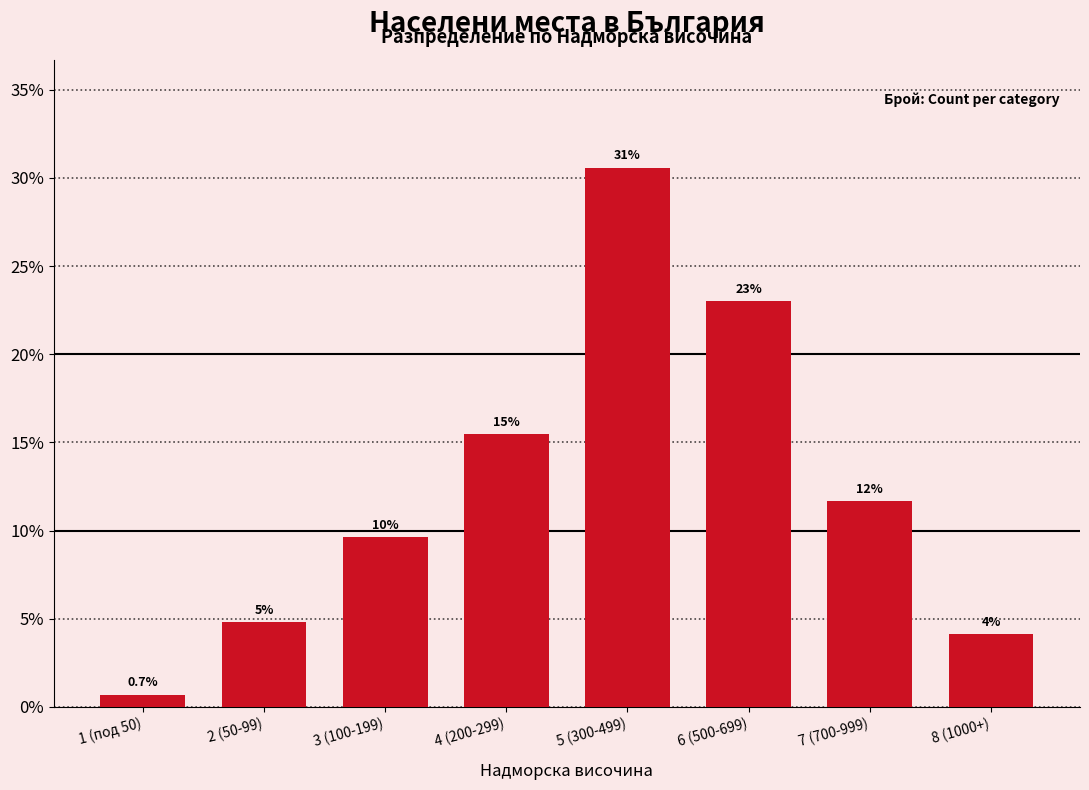

Does the chart contain any negative values?

No